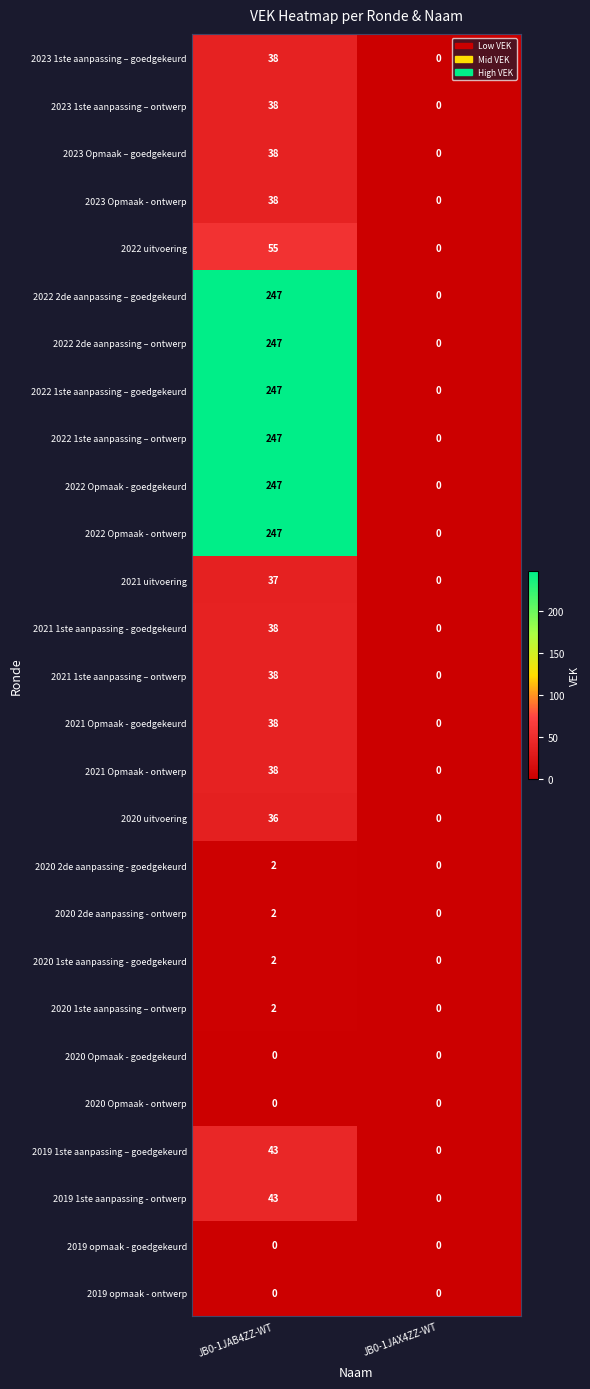

At which label does 2023 1ste aanpassing – ontwerp reach its minimum?

JB0-1JAX4ZZ-WT